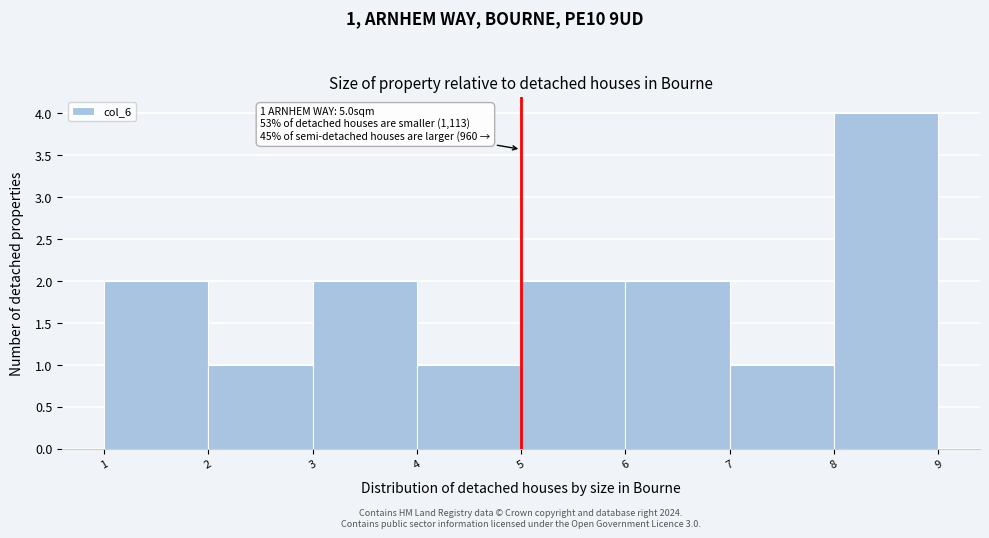

Over which range of the x-axis is the bar tallest?

8 to 9